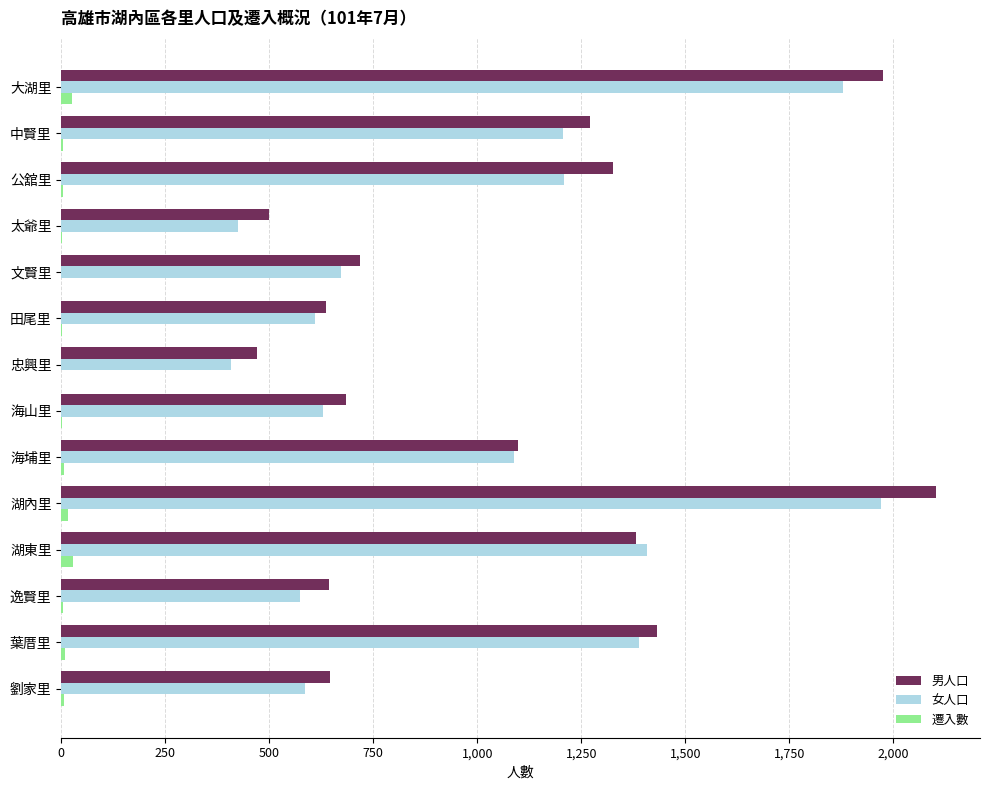

What is the sum of all 女人口 values?

14050